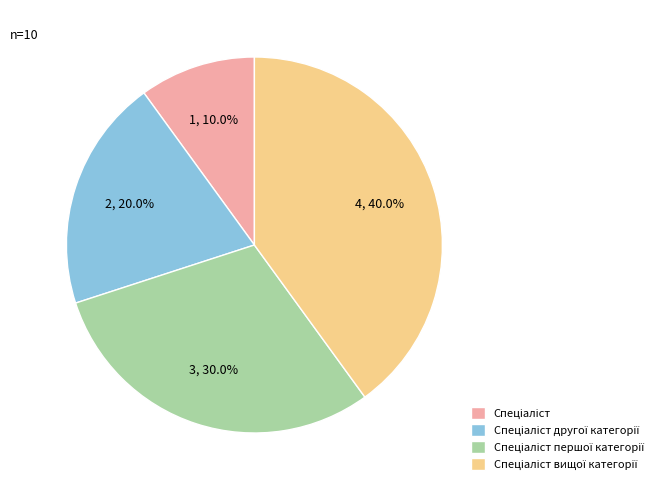

How many segments does this pie chart have?

4